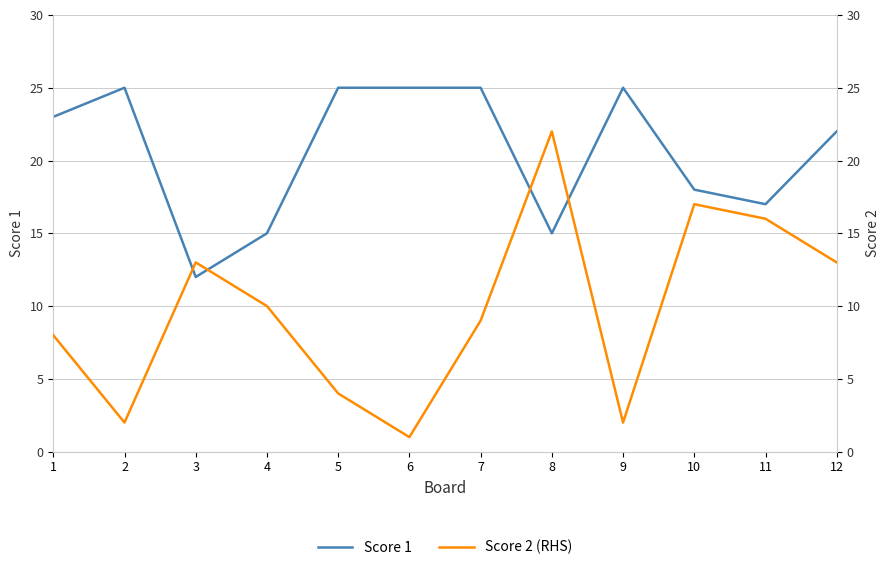

Between 8 and 9, which series saw the biggest shift?

Score 2 (RHS)